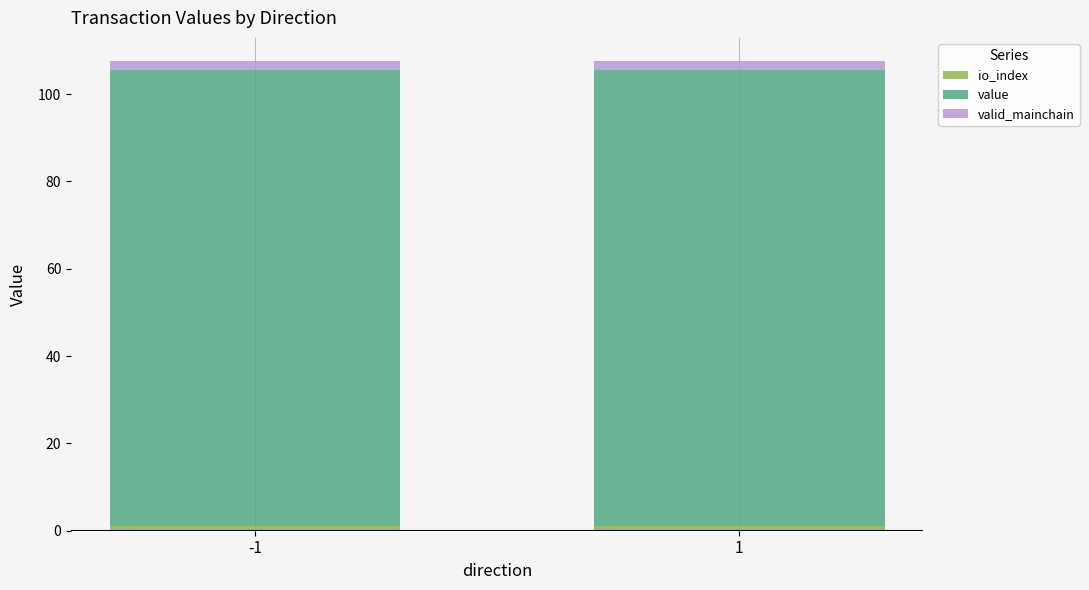

Which series has the largest total across all categories?

value